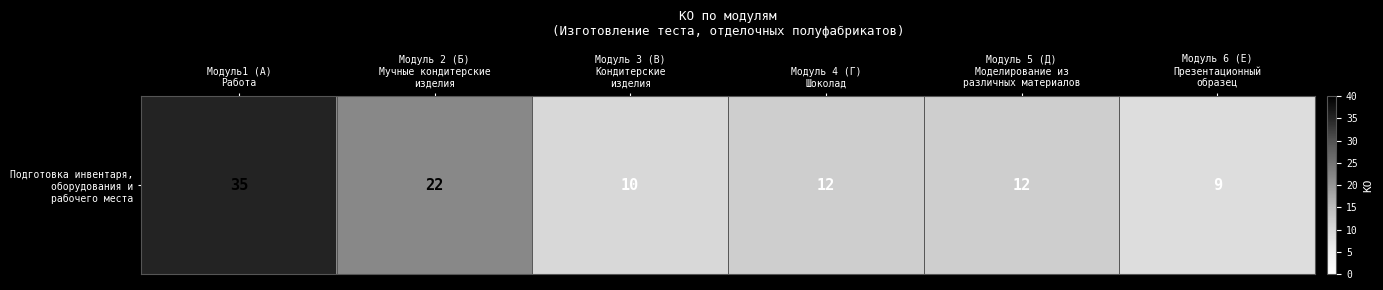

Where does the data first go above 12?

Модуль1 (А)
Работа